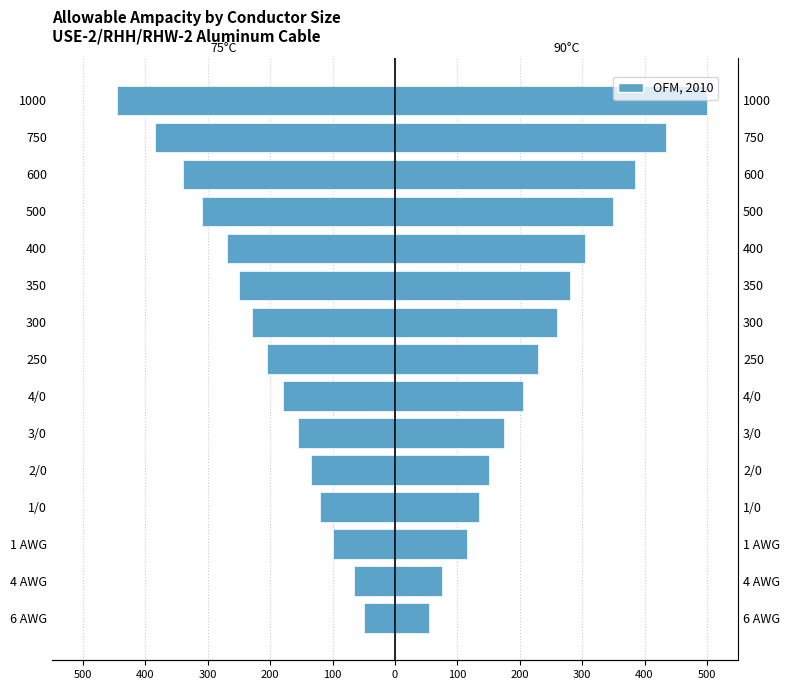

Does the chart contain stacked bars?

No